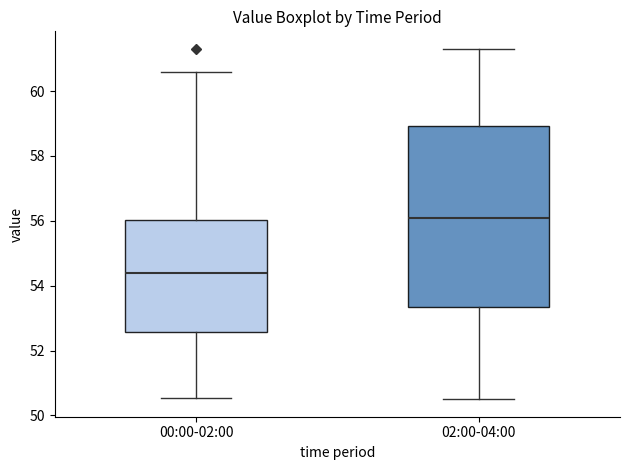

Where does the median line of the box for 02:00-04:00 sit on the y-axis? The values are not printed on the chart, so give them approximately, as read against the axis.

56.2